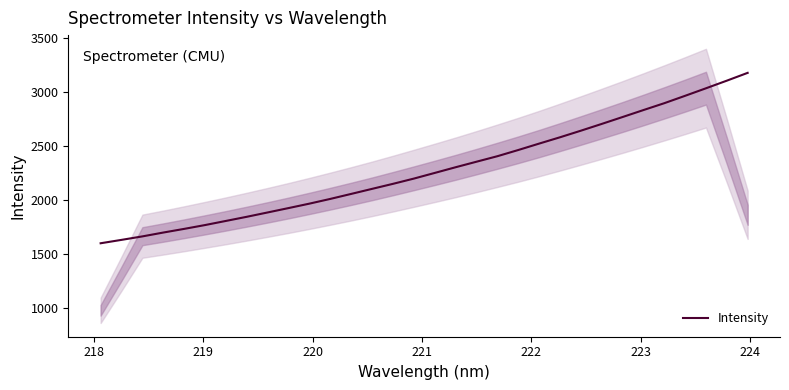

What is the minimum value for Intensity?

1599.9